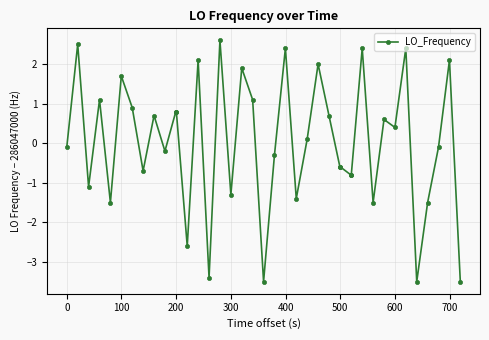

What is the value of the 37th point from the left?

-1.5